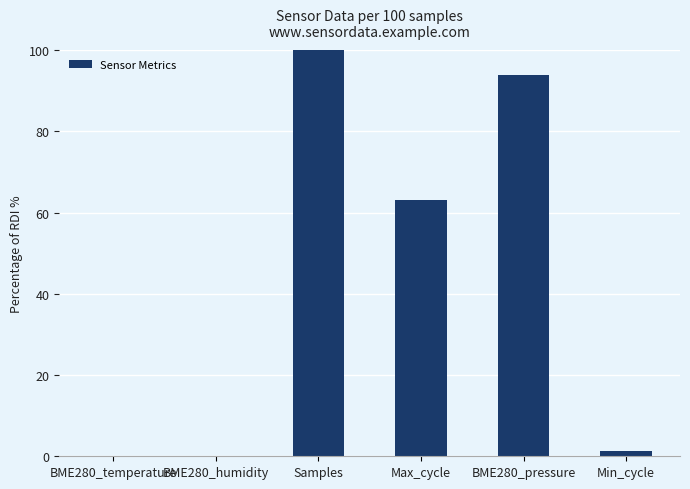

How many distinct data groups are displayed?

1